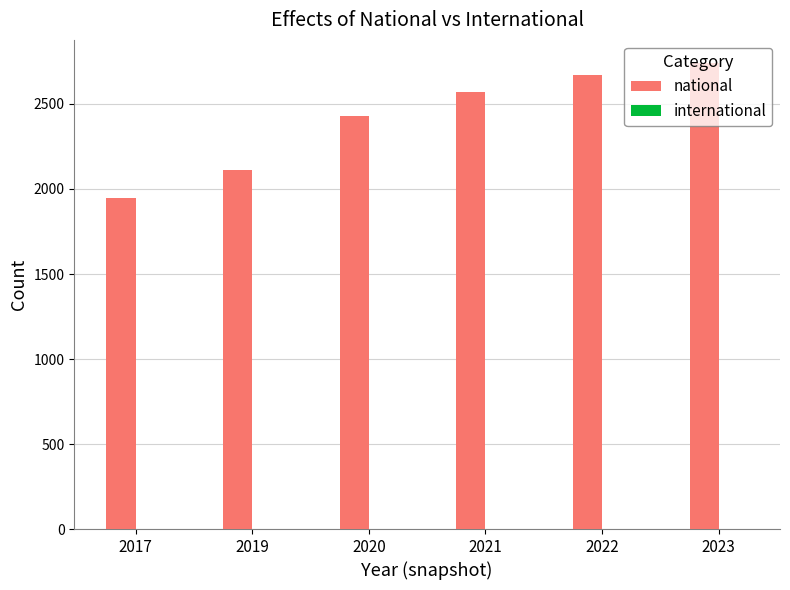

How many values are below 2570?

3